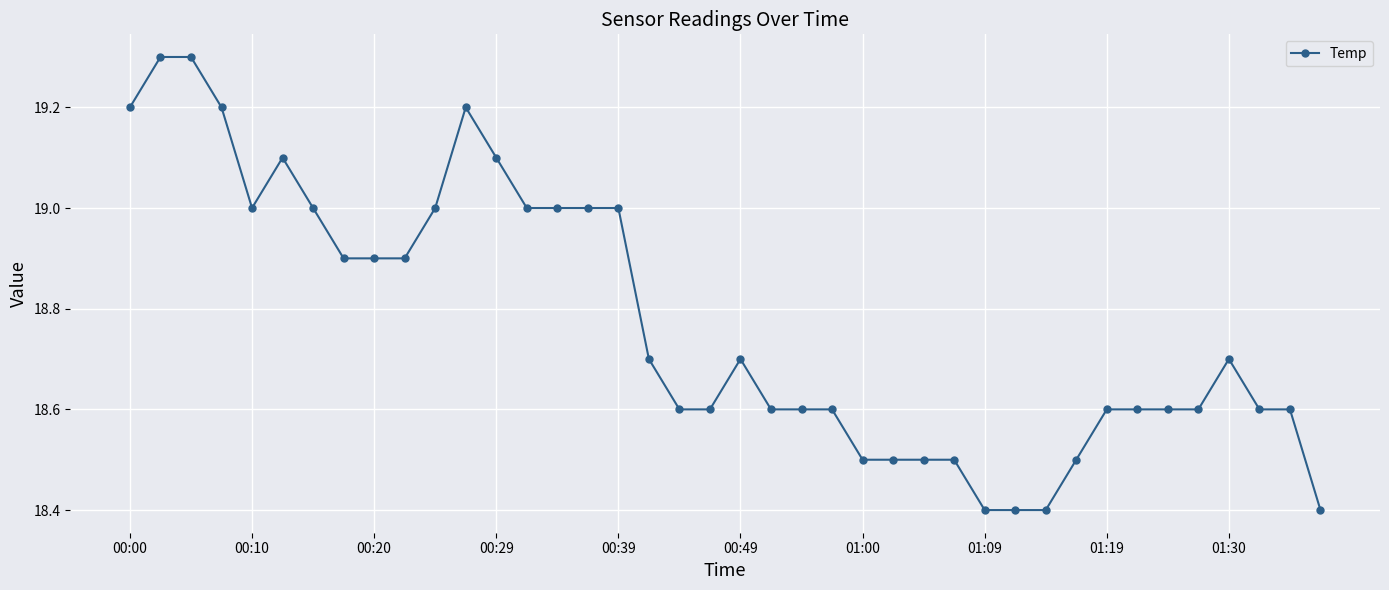

What is the value of the 8th point from the left?

18.9